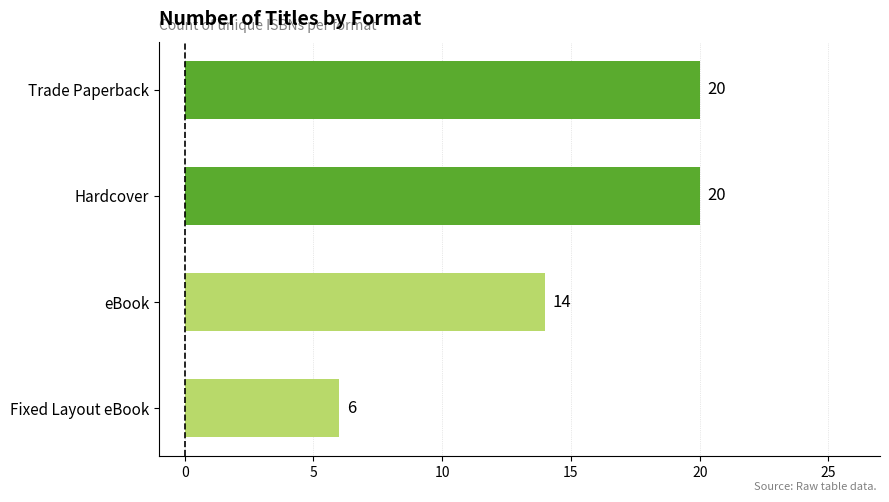

Count the values in the range 14 to 20.

3